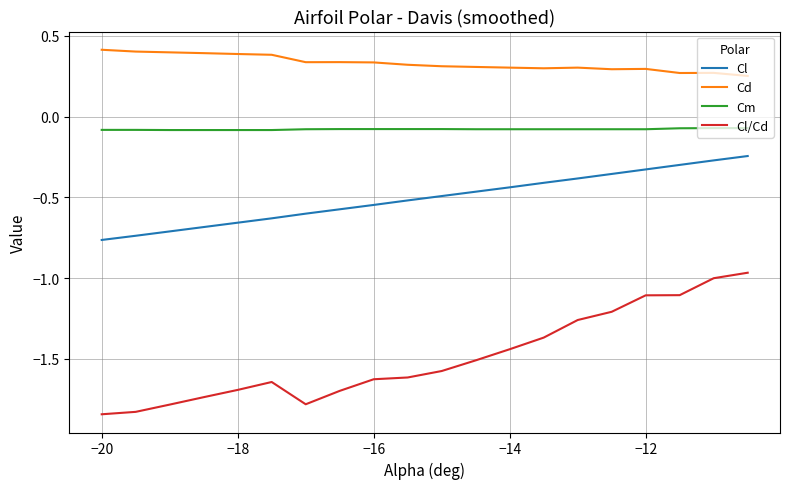

List the series in order of their peak value, highest first.

Cd, Cm, Cl, Cl/Cd